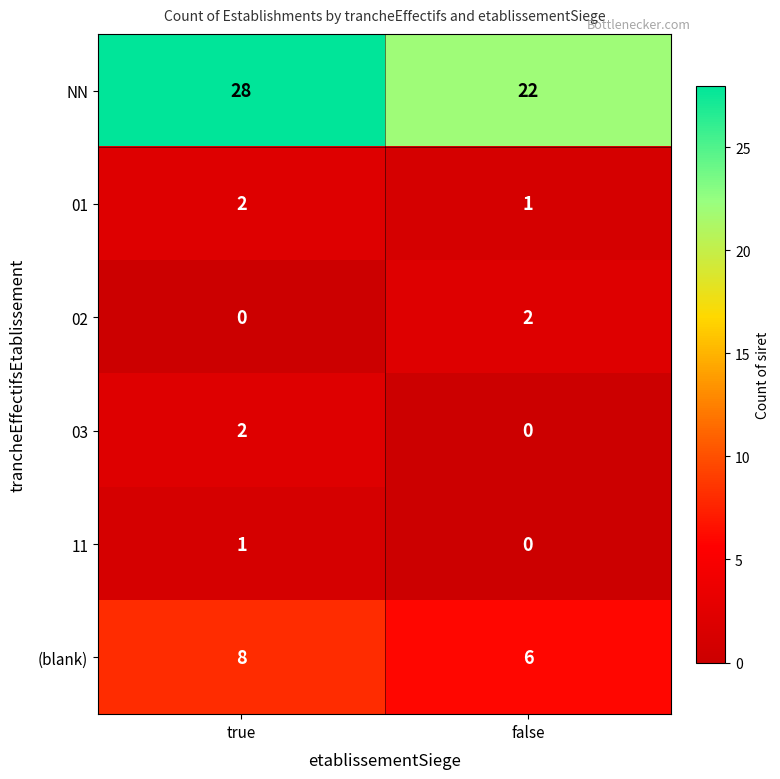

Which category has the highest value in the (blank) series?

true